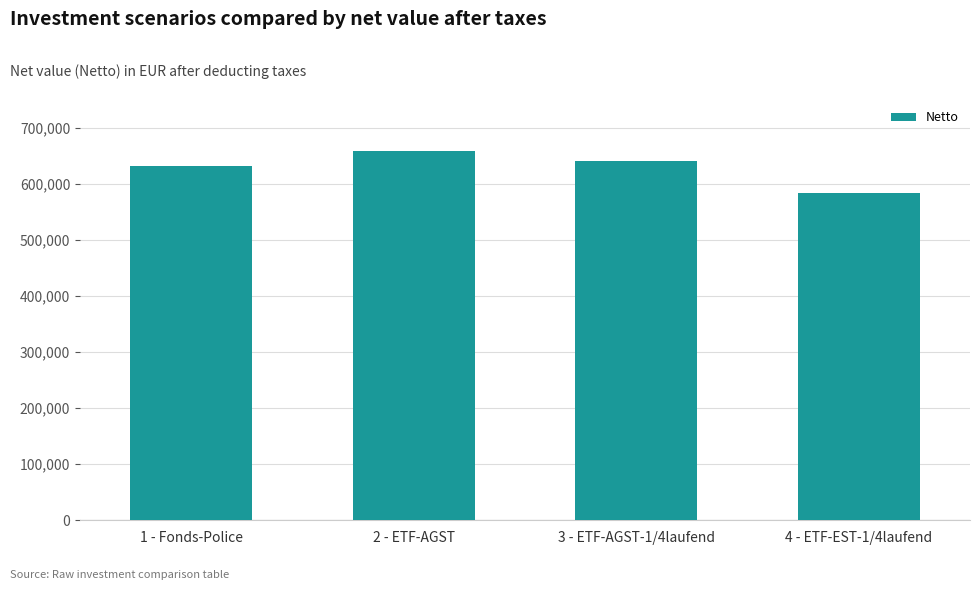

What is the maximum value shown in the chart?

658803.1